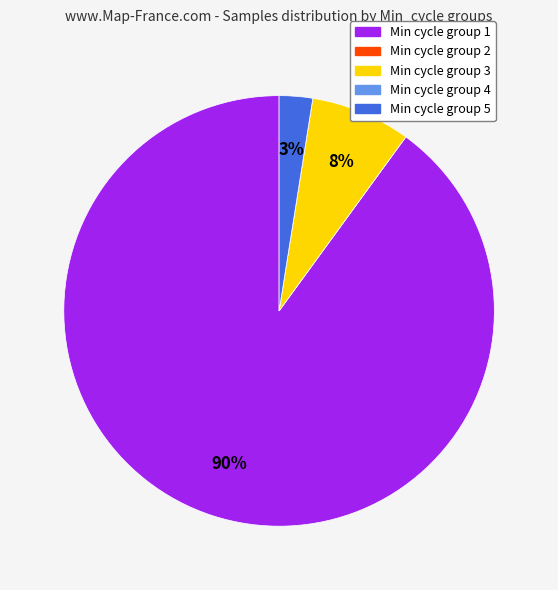

Is there a majority slice in this chart?

Yes